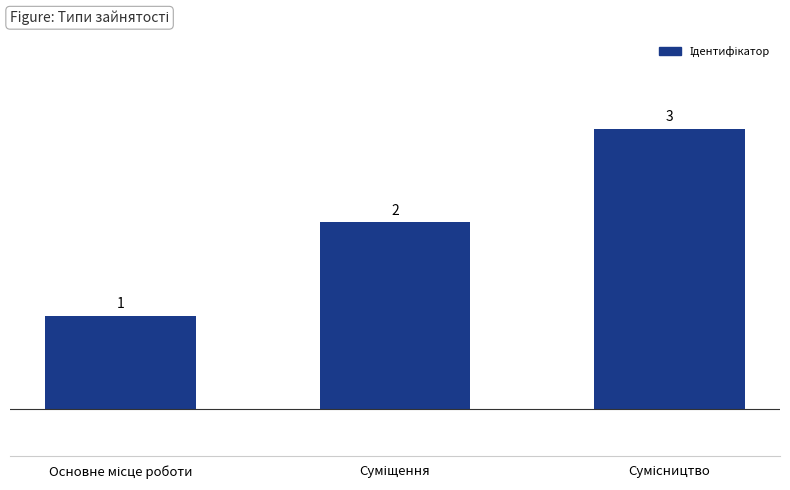

What is the value of the 3rd bar from the left?

3